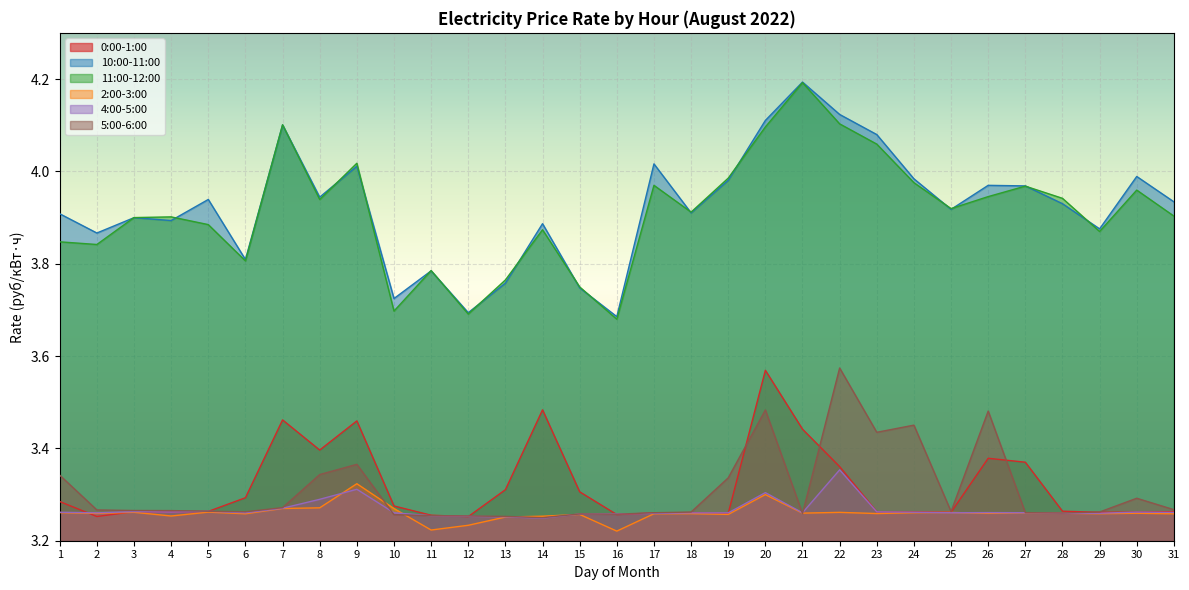

Which series changed the most between 4 and 17?

10:00-11:00